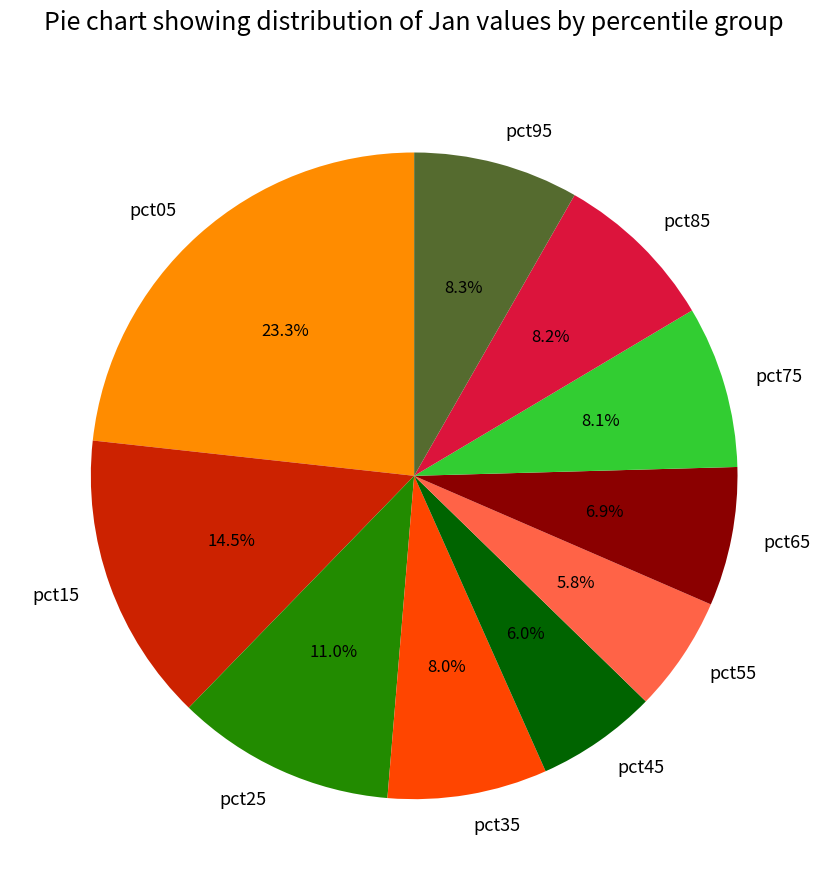

Approximately how many times larger is the value at pct85 compared to pct75?

1.0